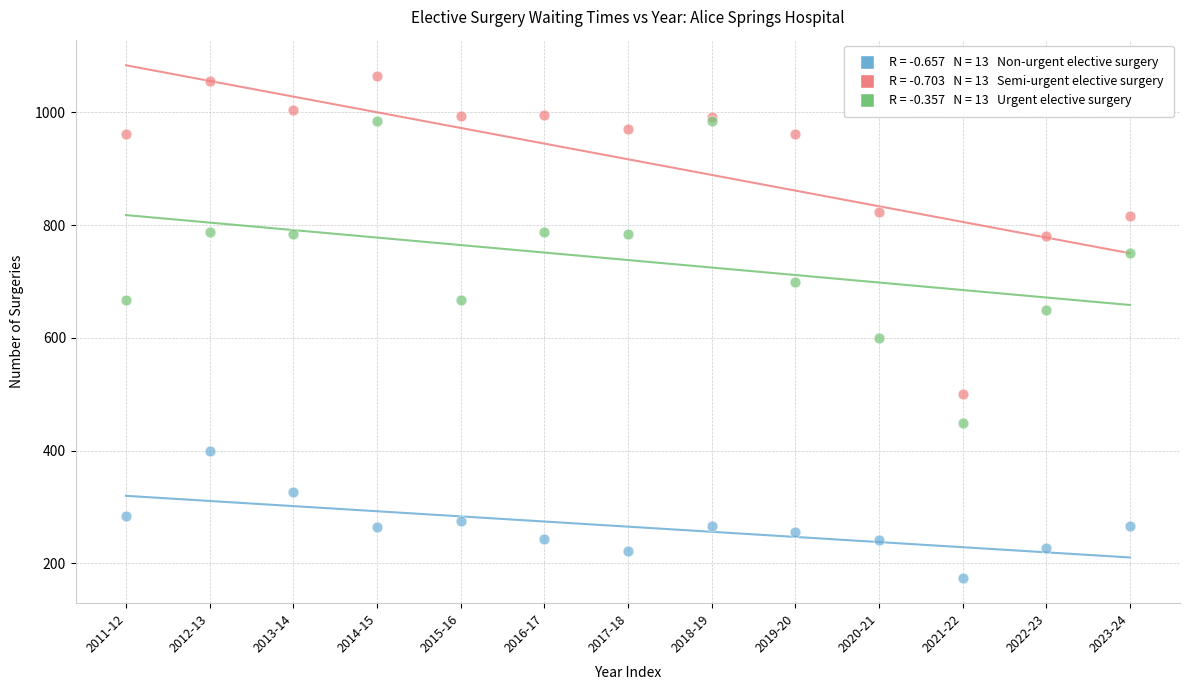

Across all series, what Y value is closest to 619?

600